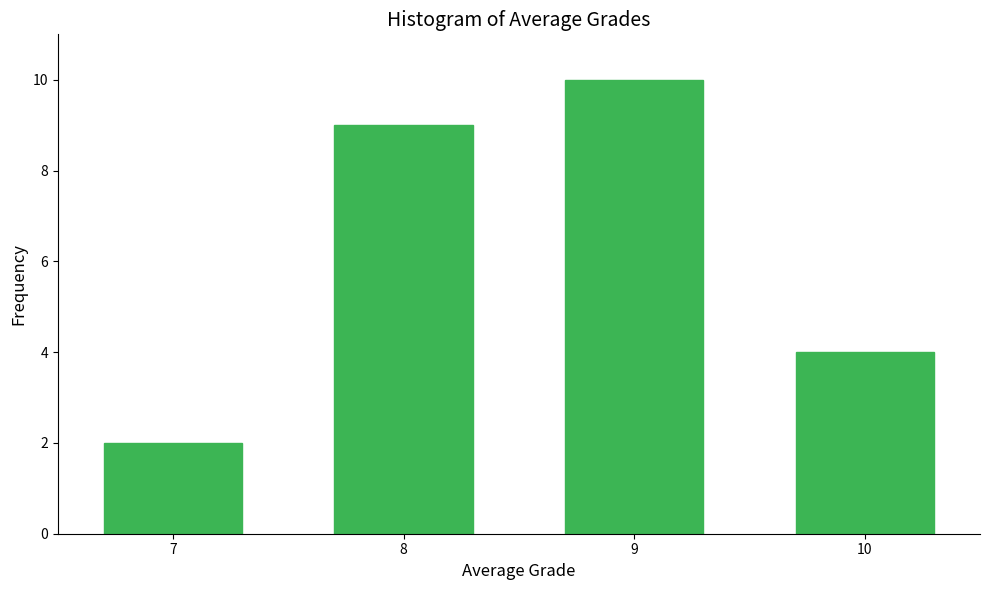

Reading left to right, list all the values displayed in this chart.

7=2	8=9	9=10	10=4